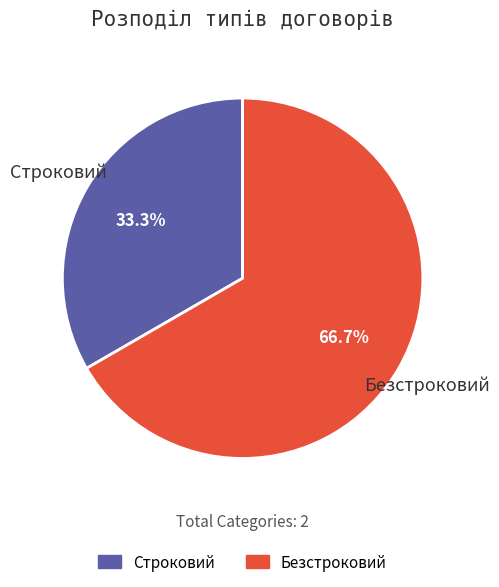

What is the largest slice in the pie chart?

Безстроковий